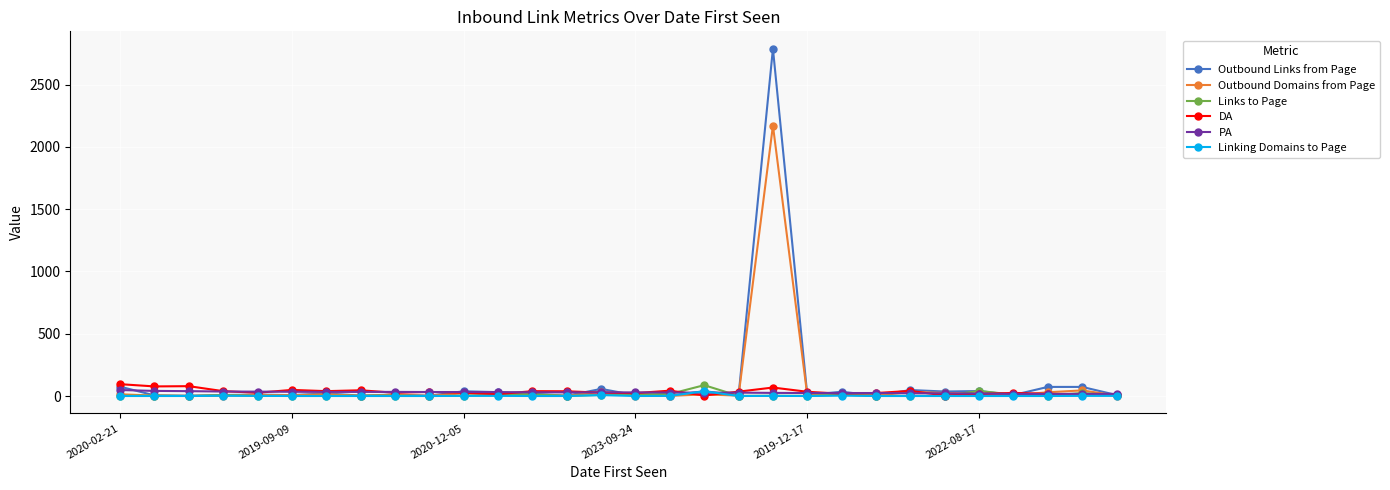

True or false: Outbound Links from Page has more than 0 interior local peaks.

True